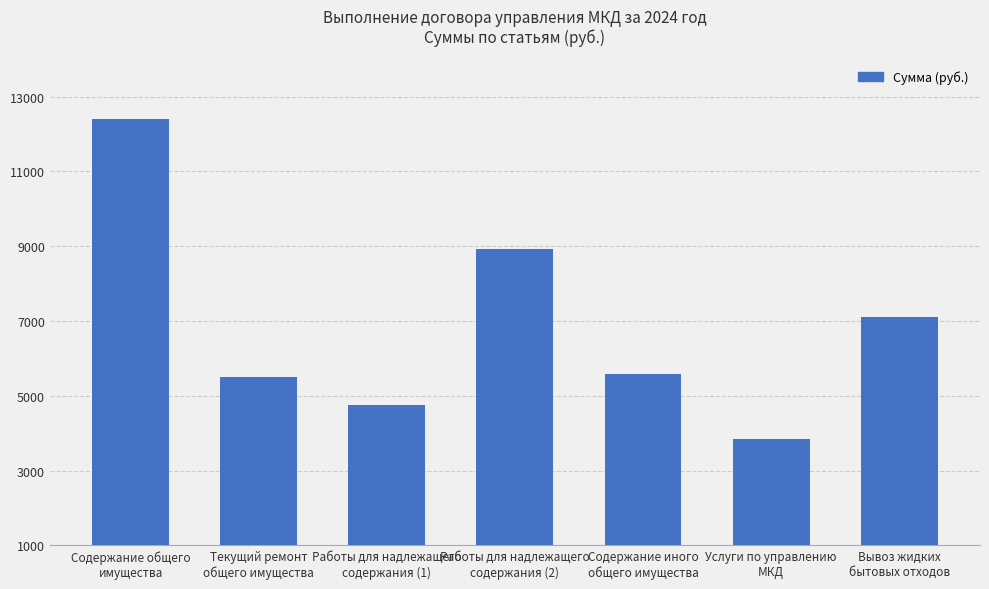

Reading left to right, transcribe all the data shown in this chart.

12409.3	5491.3	4761.3	8918.8	5590.8	3832.3	7100.5